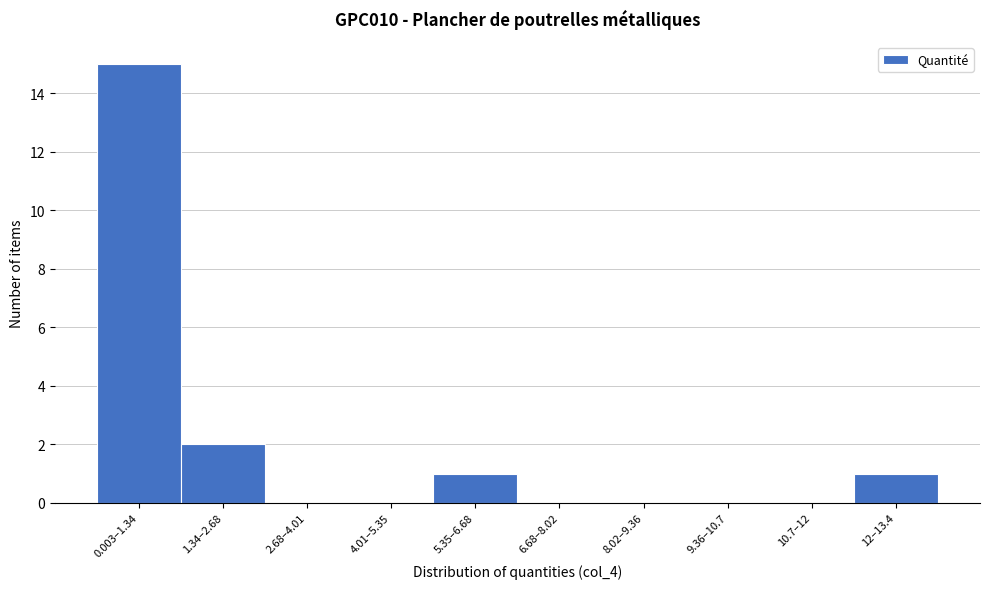

Reading left to right, list all the values displayed in this chart.

0.003–1.34=15	1.34–2.68=2	2.68–4.01=0	4.01–5.35=0	5.35–6.68=1	6.68–8.02=0	8.02–9.36=0	9.36–10.7=0	10.7–12=0	12–13.4=1